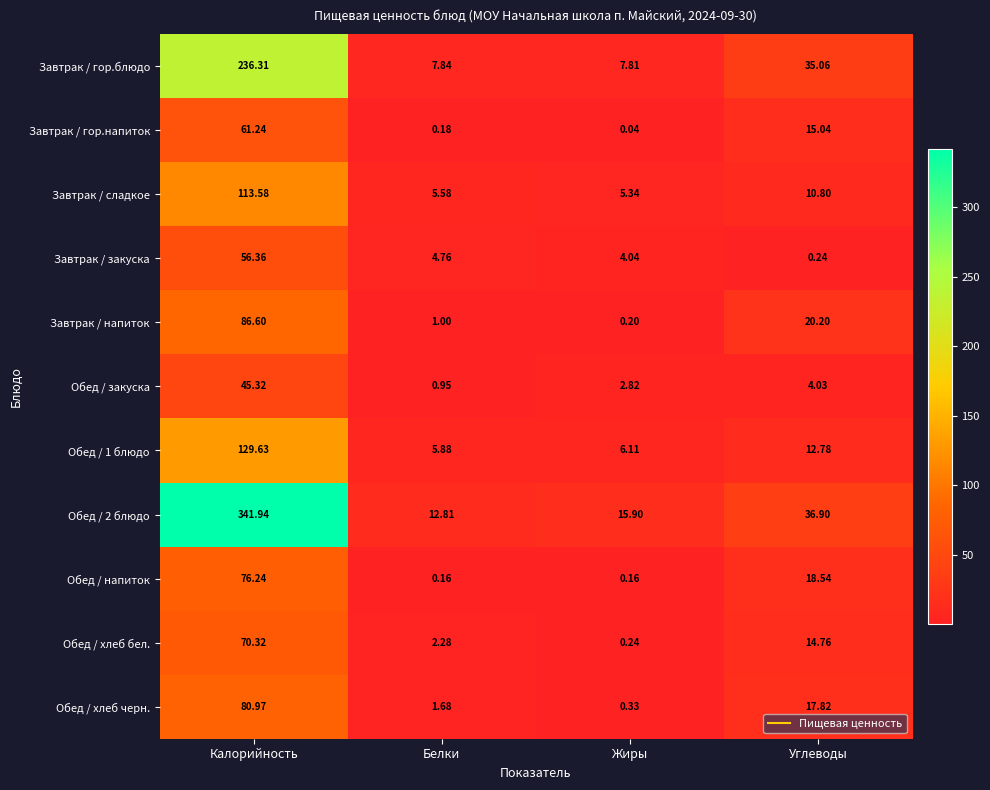

Rank the series at Жиры from highest to lowest value.

Обед / 2 блюдо, Завтрак / гор.блюдо, Обед / 1 блюдо, Завтрак / сладкое, Завтрак / закуска, Обед / закуска, Обед / хлеб черн., Обед / хлеб бел., Завтрак / напиток, Обед / напиток, Завтрак / гор.напиток